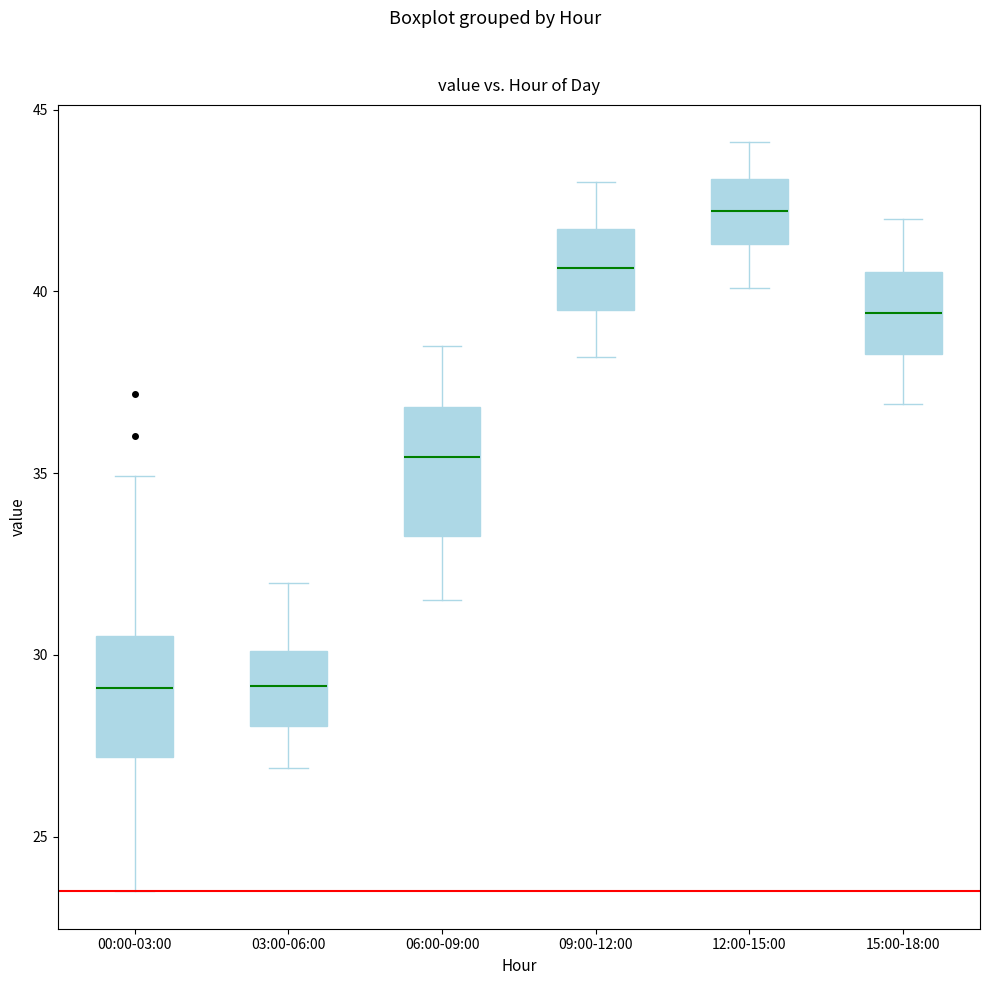

Reading left to right, read every box against the y-axis: the position of its median line, the range the box covers, and the ends of its whiskers. The values are not printed on the chart, so give them approximately, as read against the axis.

00:00-03:00: median 29.0, box 27.0 to 30.5, whiskers 23.5 to 35.0
03:00-06:00: median 29.0, box 28.0 to 30.0, whiskers 27.0 to 32.0
06:00-09:00: median 35.5, box 33.5 to 37.0, whiskers 31.5 to 38.5
09:00-12:00: median 40.5, box 39.5 to 41.5, whiskers 38.0 to 43.0
12:00-15:00: median 42.0, box 41.5 to 43.0, whiskers 40.0 to 44.0
15:00-18:00: median 39.5, box 38.5 to 40.5, whiskers 37.0 to 42.0